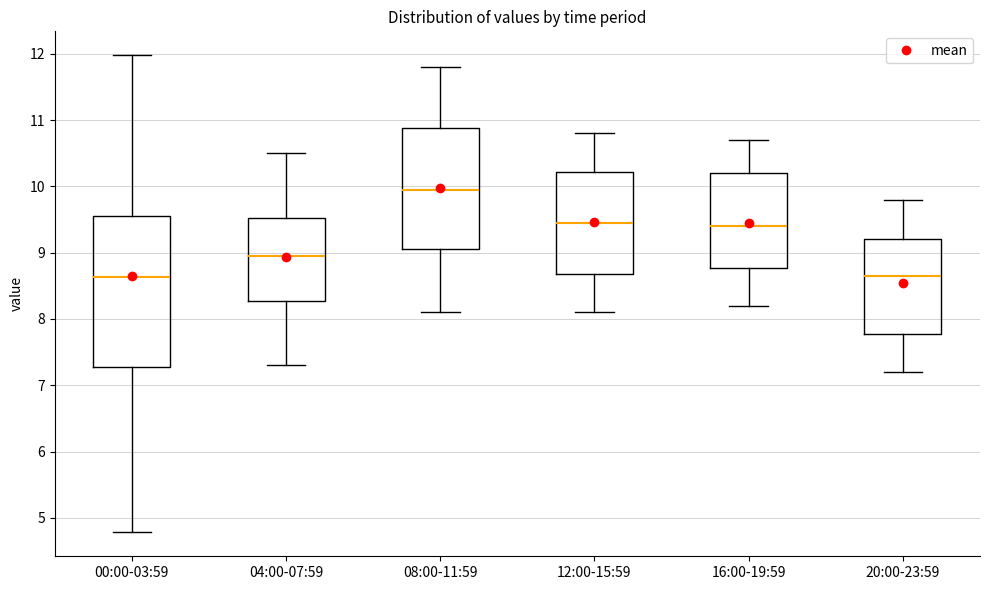

Where is the lower edge of the box for 00:00-03:59 on the y-axis? The values are not printed on the chart, so give them approximately, as read against the axis.

7.3